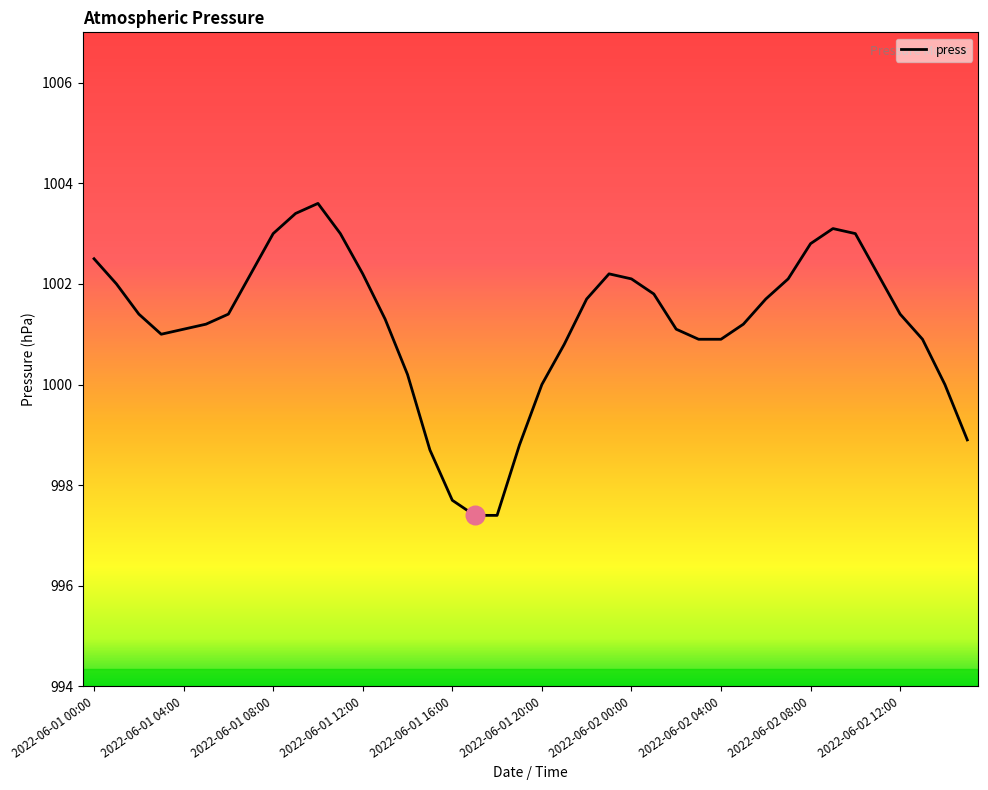

What is the maximum value shown in the chart?

1003.6